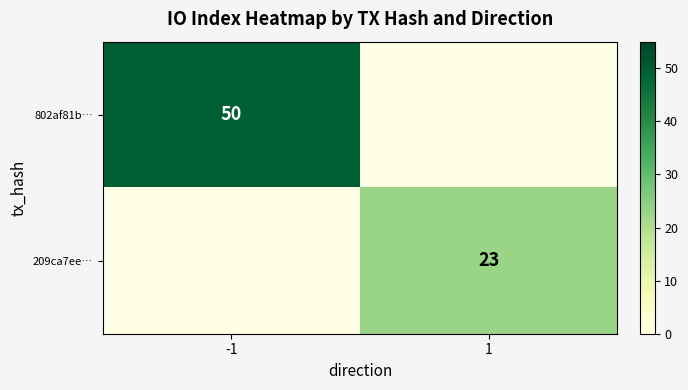

True or false: 209ca7ee… has a value of 23 at 1.

True